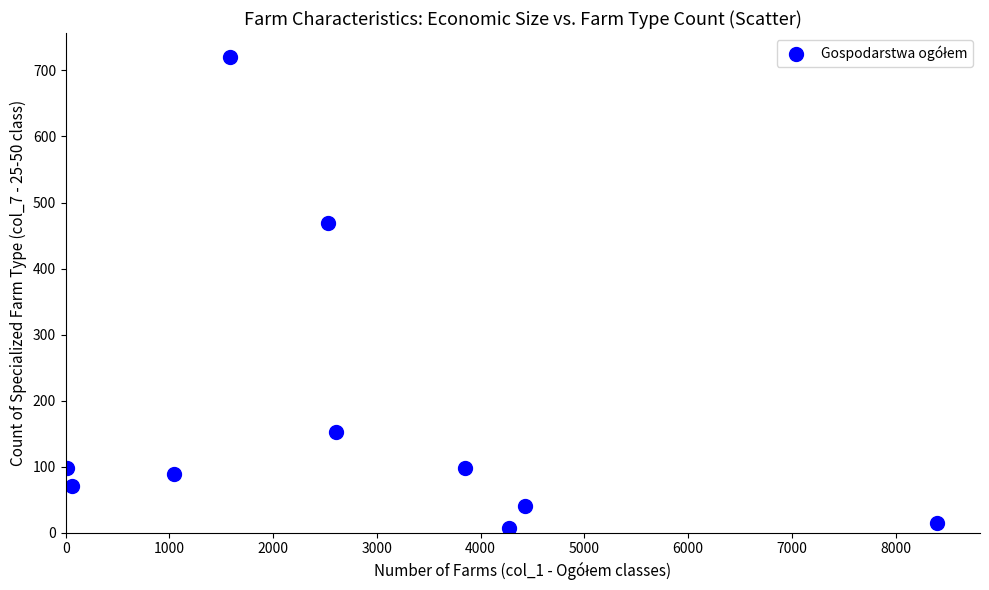

What Y value in the scatter plot is closest to 364?

469